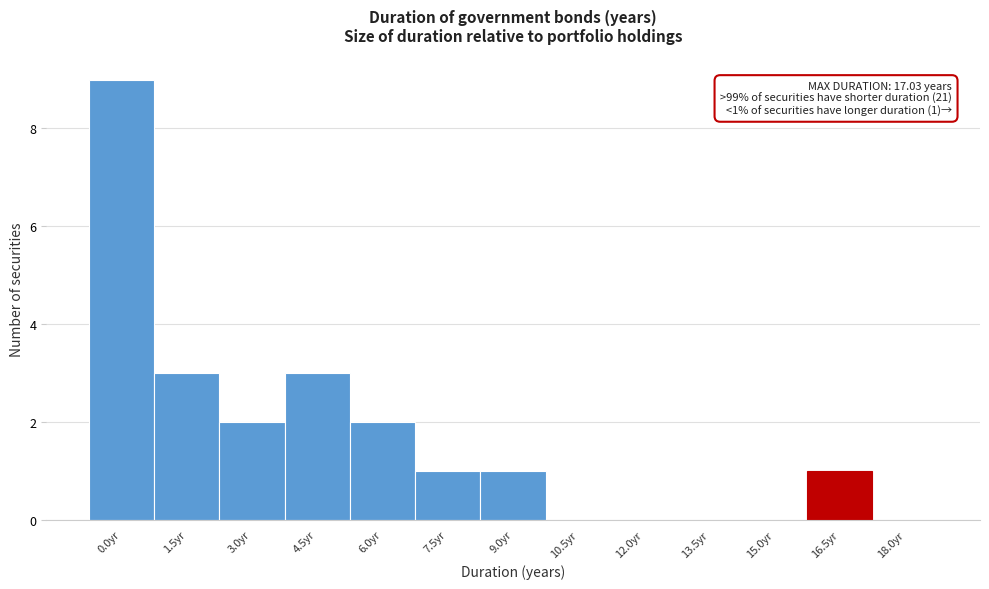

Reading left to right, extract all data points from this chart.

0.0yr=9	1.5yr=3	3.0yr=2	4.5yr=3	6.0yr=2	7.5yr=1	9.0yr=1	10.5yr=0	12.0yr=0	13.5yr=0	15.0yr=0	16.5yr=1	18.0yr=0